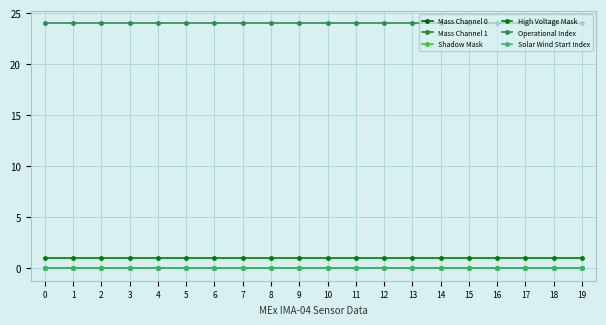

List the labels in order of Shadow Mask value, smallest first.

0, 1, 2, 3, 4, 5, 6, 7, 8, 9, 10, 11, 12, 13, 14, 15, 16, 17, 18, 19